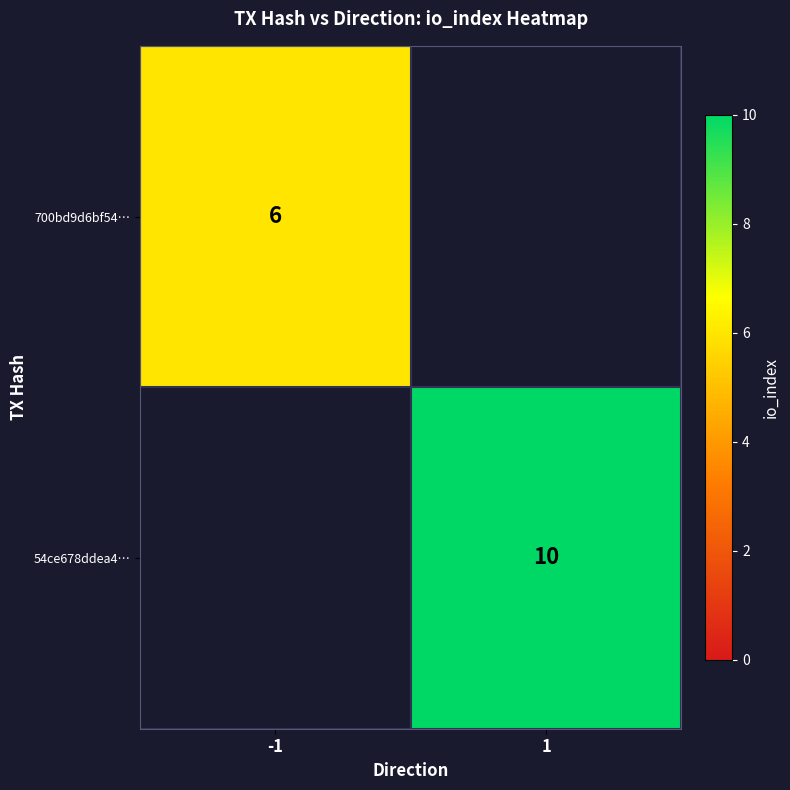

True or false: 700bd9d6bf54… has a value of 6 at -1.

True